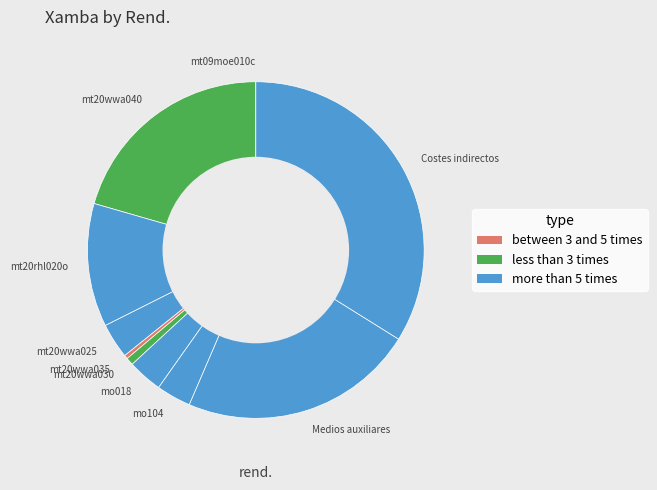

Does any single category account for the majority?

No